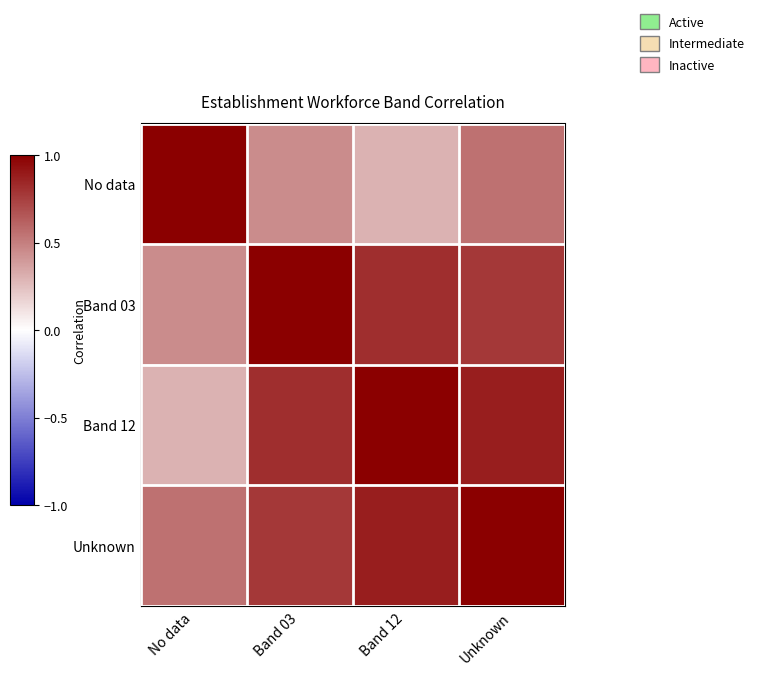

Rank the series at Unknown from highest to lowest value.

Unknown, Band 12, Band 03, No data